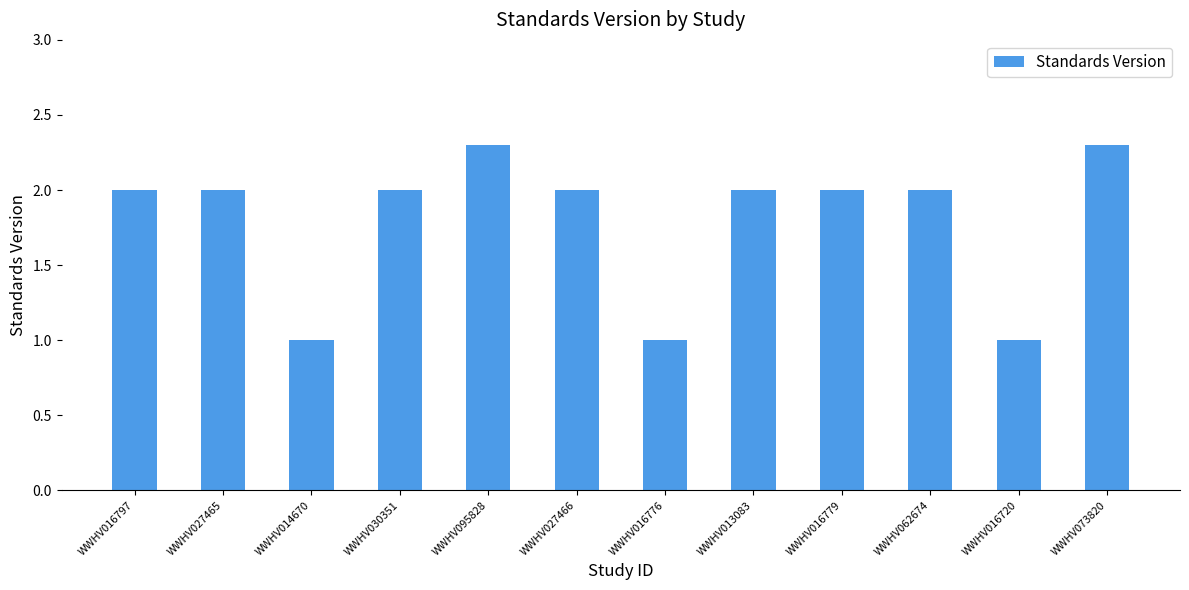

What is the maximum value shown in the chart?

2.3